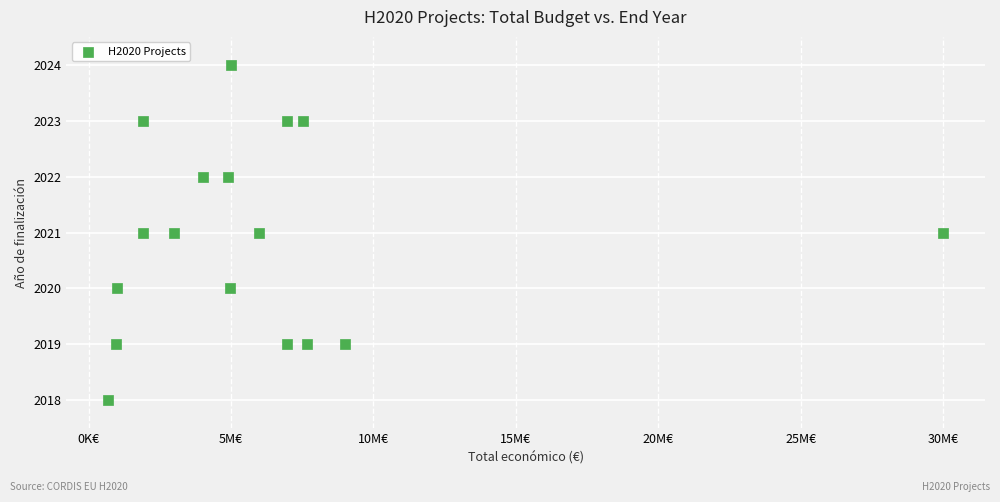

What is the range of Y values (max minus min)?

6